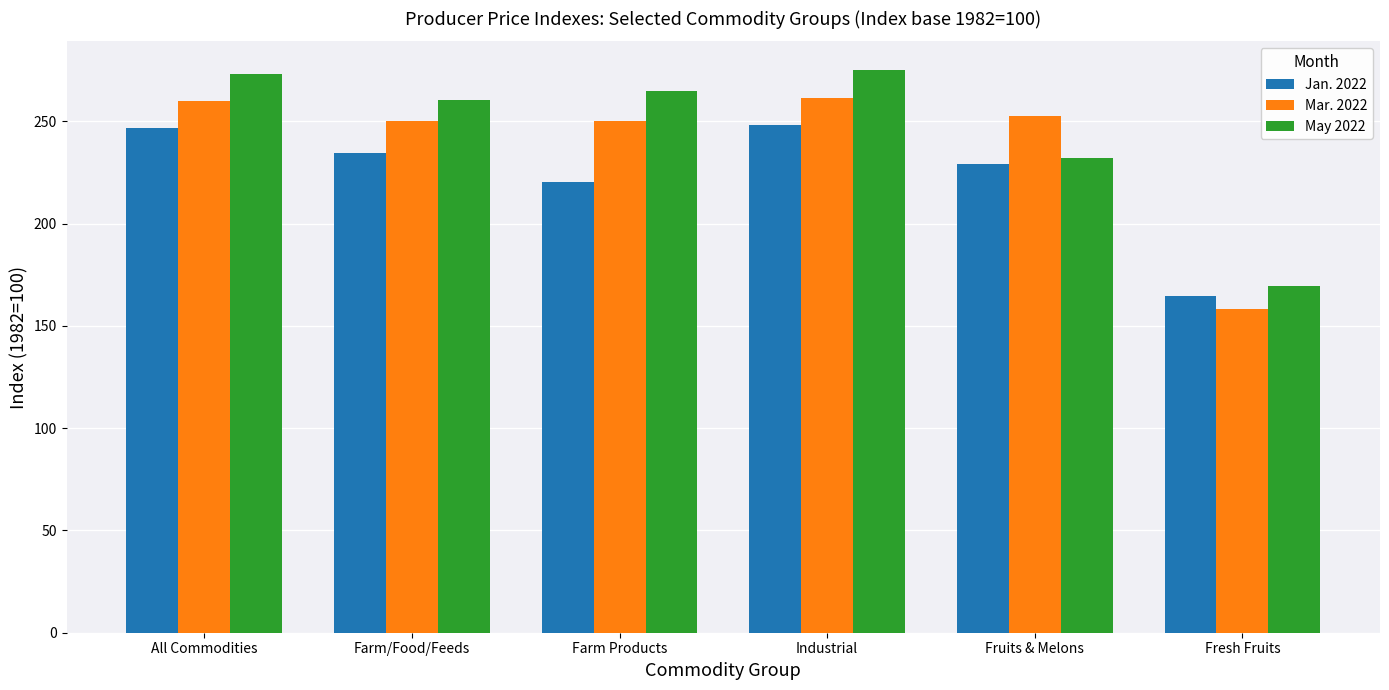

What are all the series names shown in the legend?

Jan. 2022, Mar. 2022, May 2022